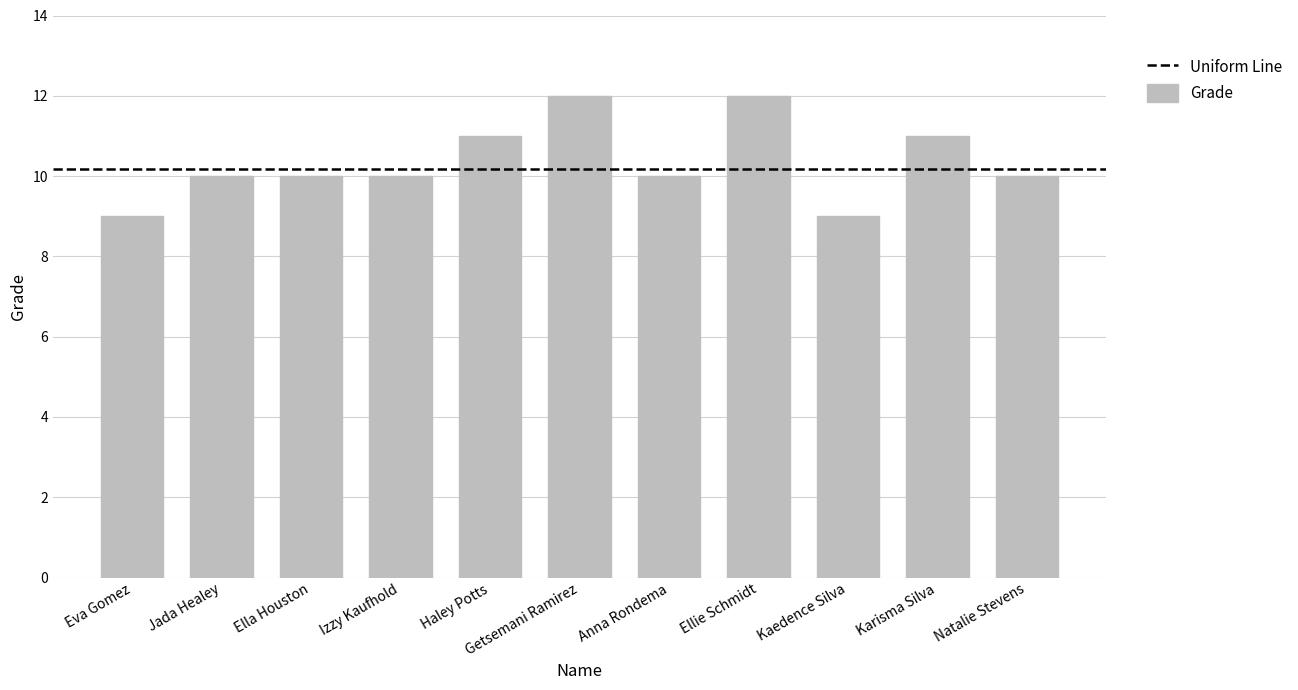

What is the approximate value at Anna Rondema?

10